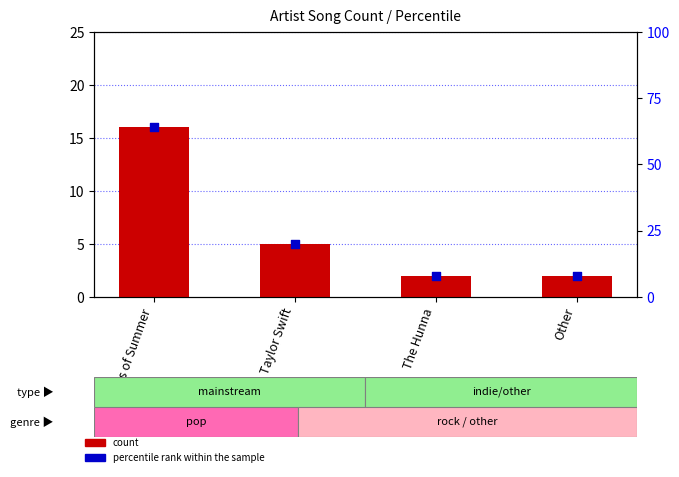

What are all the series names shown in the legend?

count, percentile rank within the sample